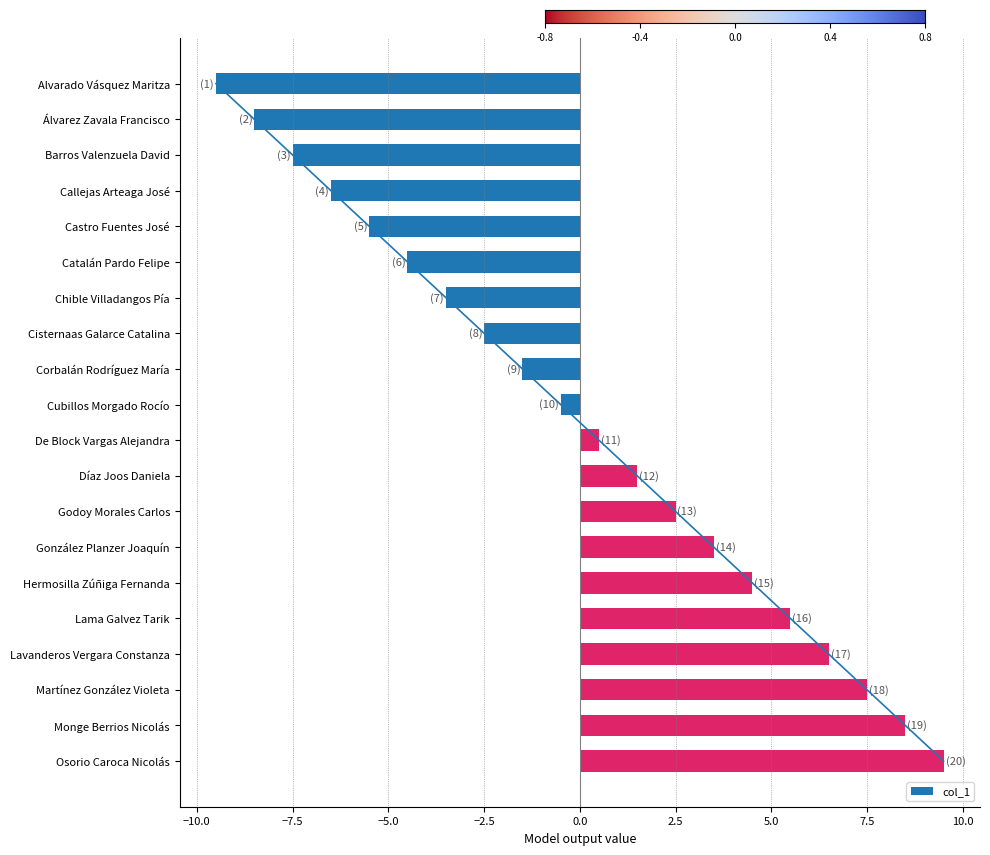

True or false: col_1 has a value of 6.5 at Lavanderos Vergara Constanza.

True